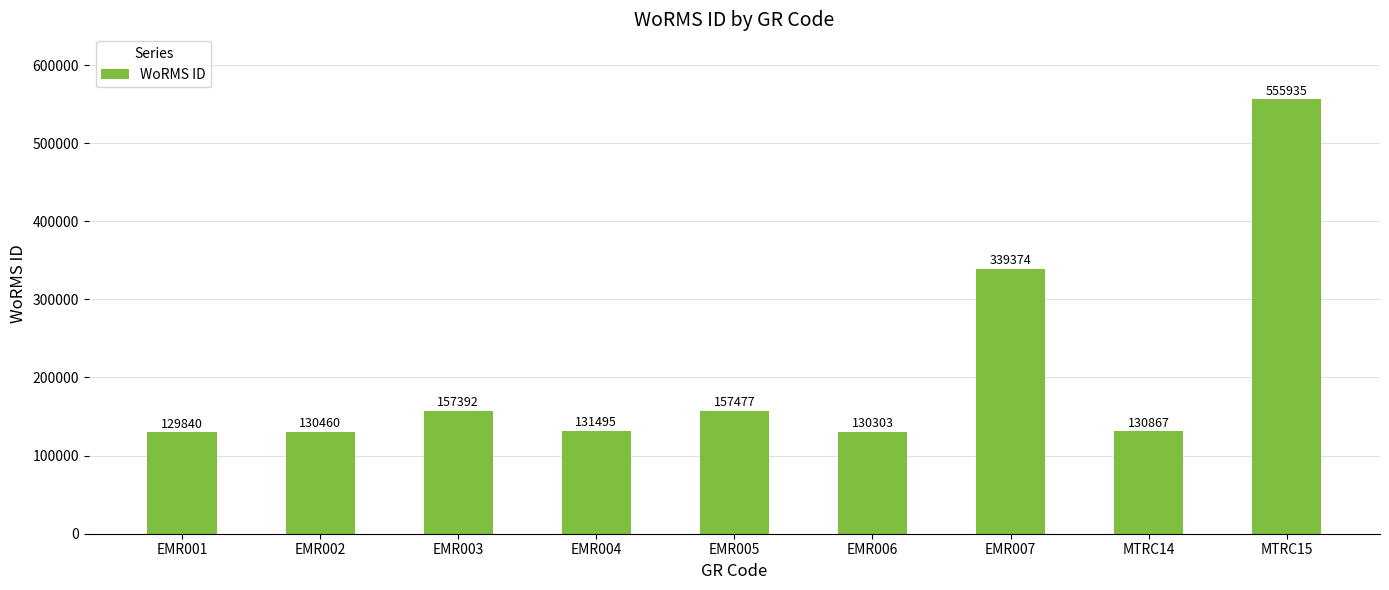

What is the label of the 6th bar from the right?

EMR004